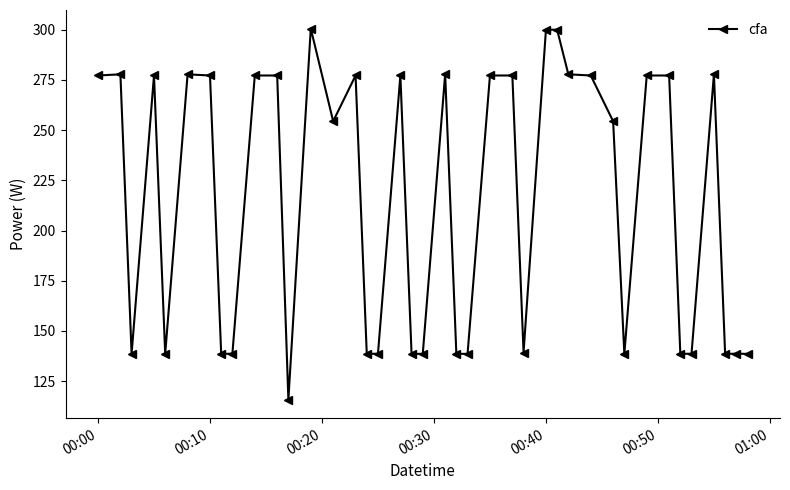

What is the difference between the second highest and minimum values?

184.2